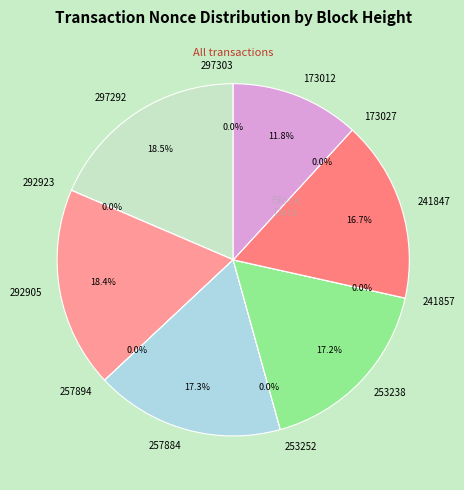

Count the number of slices in the pie.

12